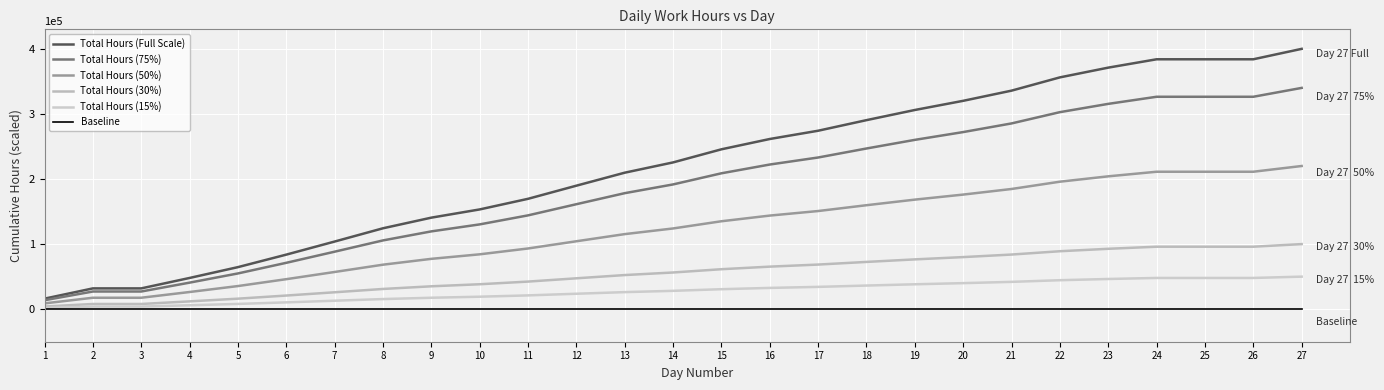

The value of Total Hours (15%) at 14 is 28190.0. True or false?

True